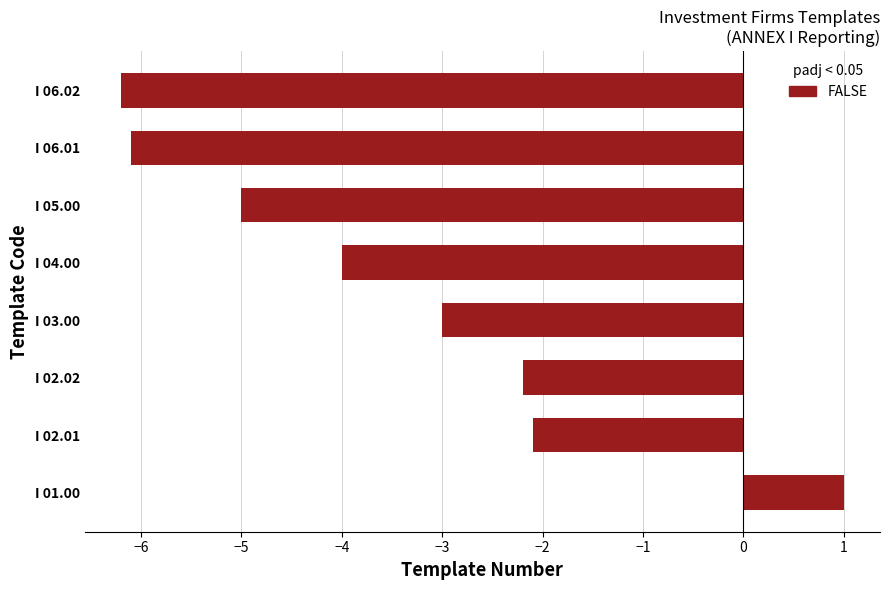

Which has a higher value, I 04.00 or I 02.01?

I 02.01